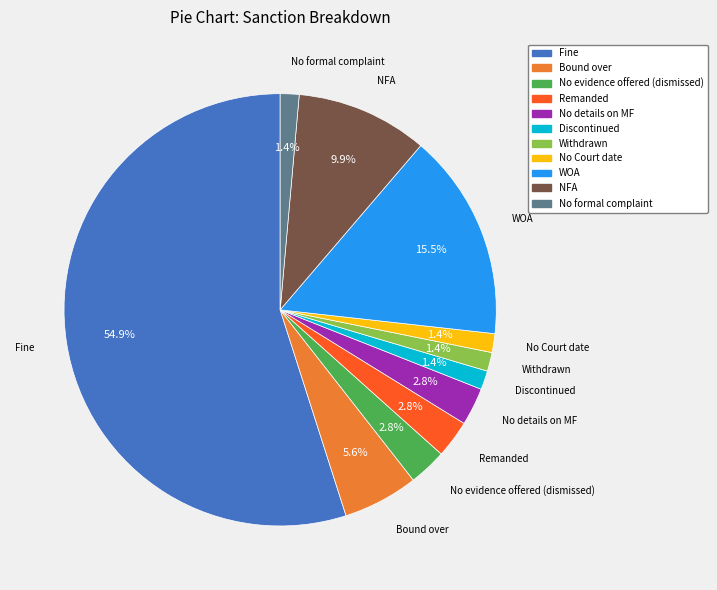

Is Fine the majority of the pie?

Yes